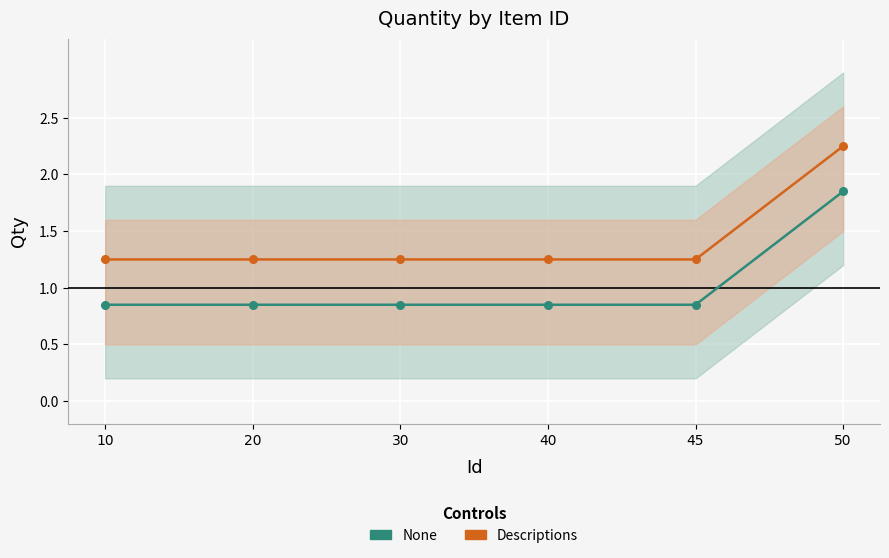

At which label does None reach its minimum?

10